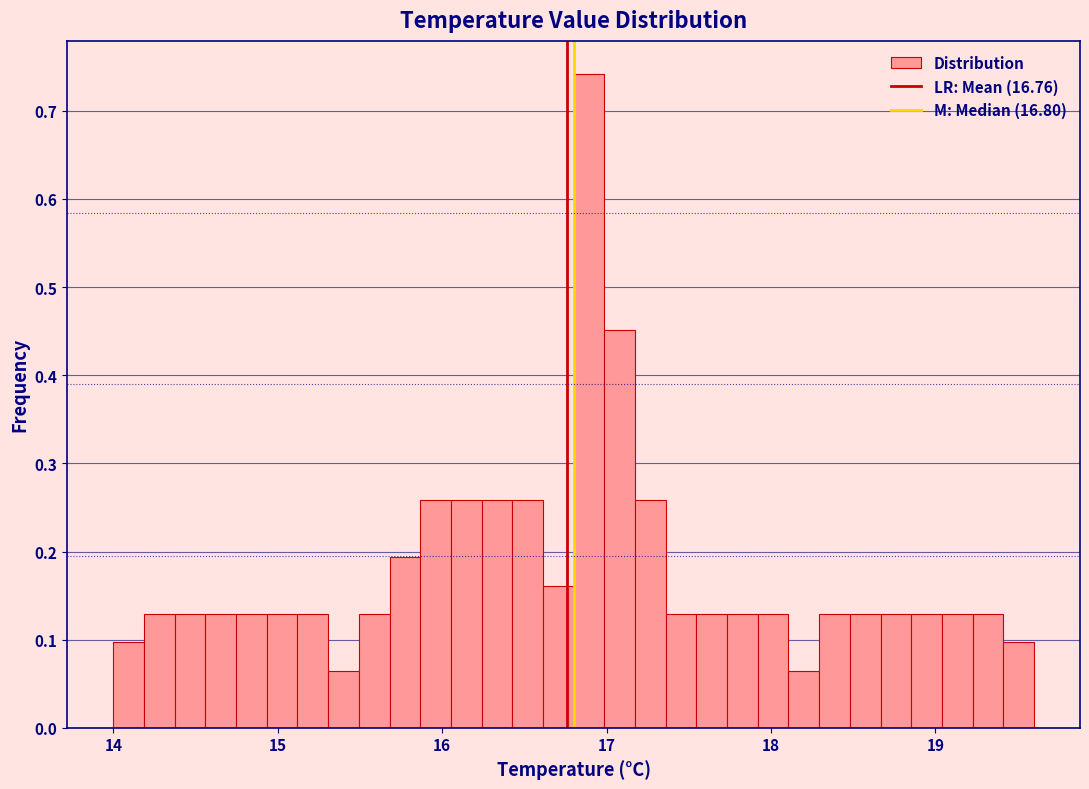

Around what value on the x-axis is the tallest bar? Give the approximate position of its centre, as read against the axis.

16.9